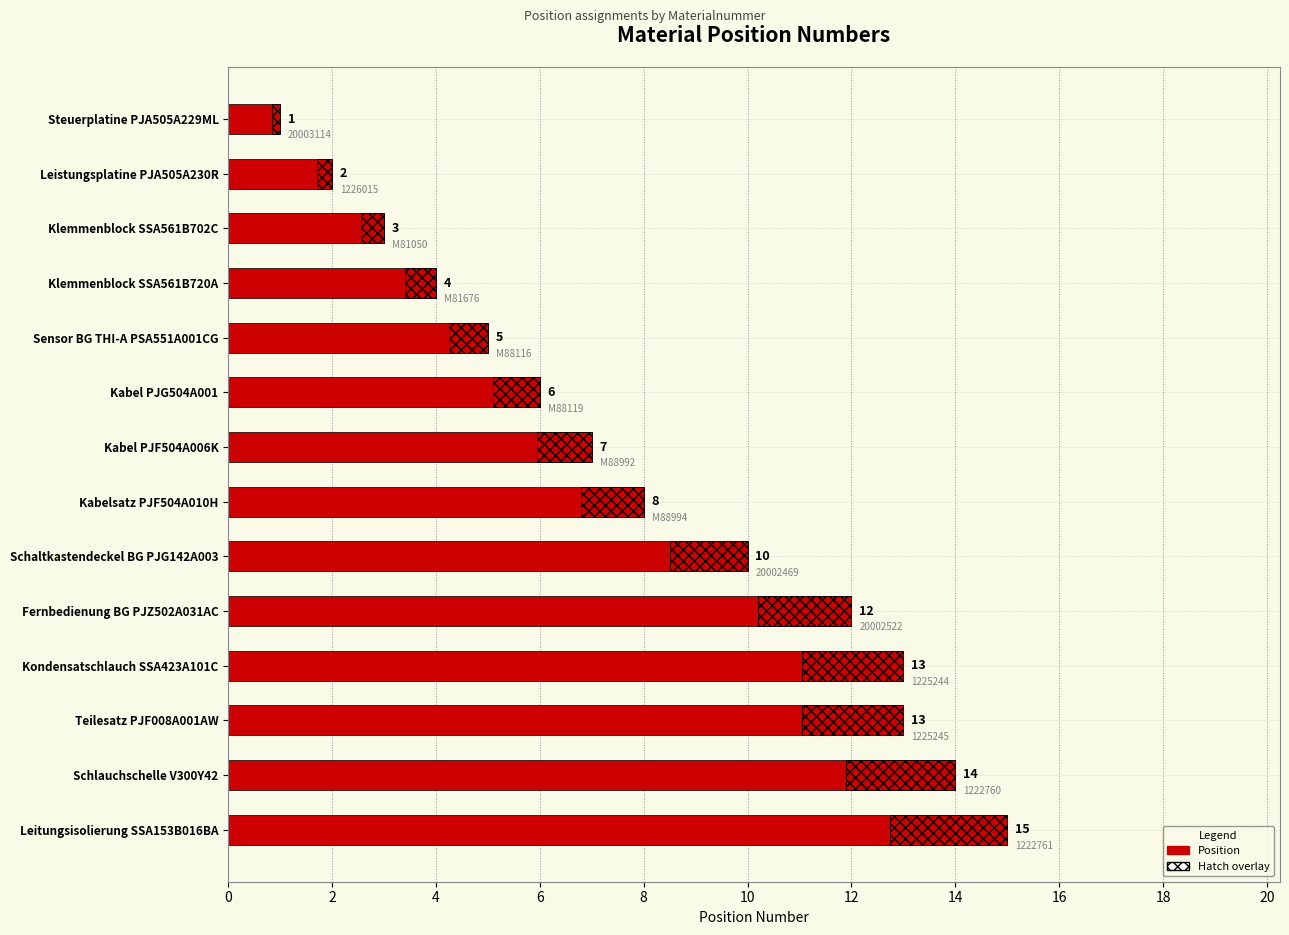

Are the bars grouped side by side (vs. stacked)?

No